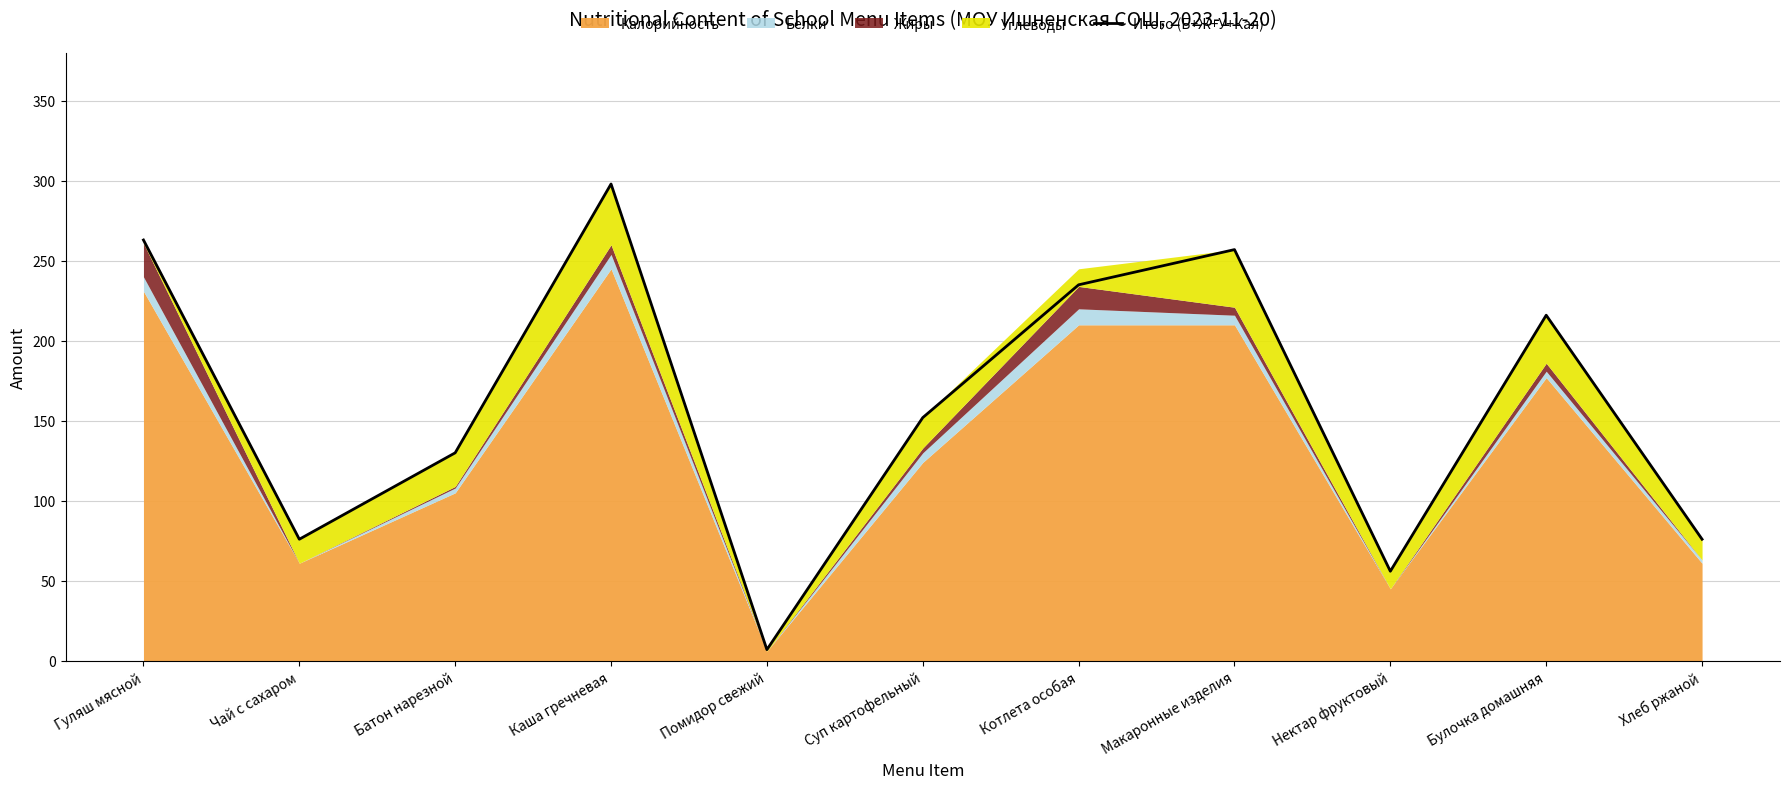

Is it true that the value at Макаронные изделия is 257?

True